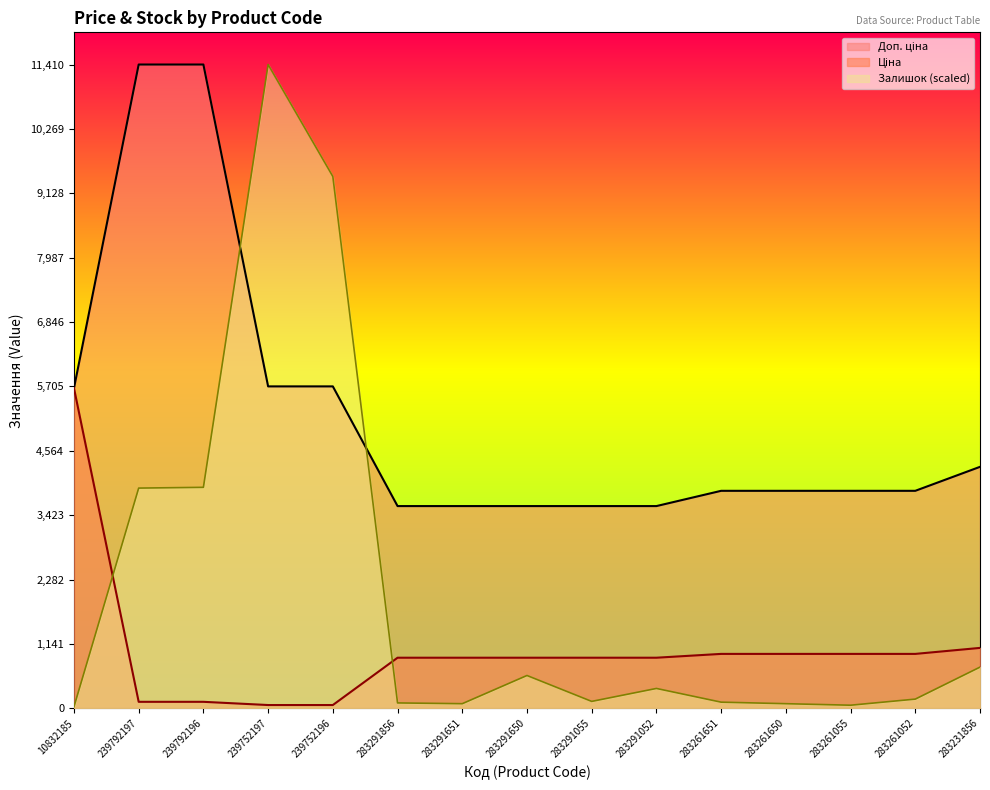

Is the value of Ціна at 283261052 greater than the value of Залишок at 239752196?

No